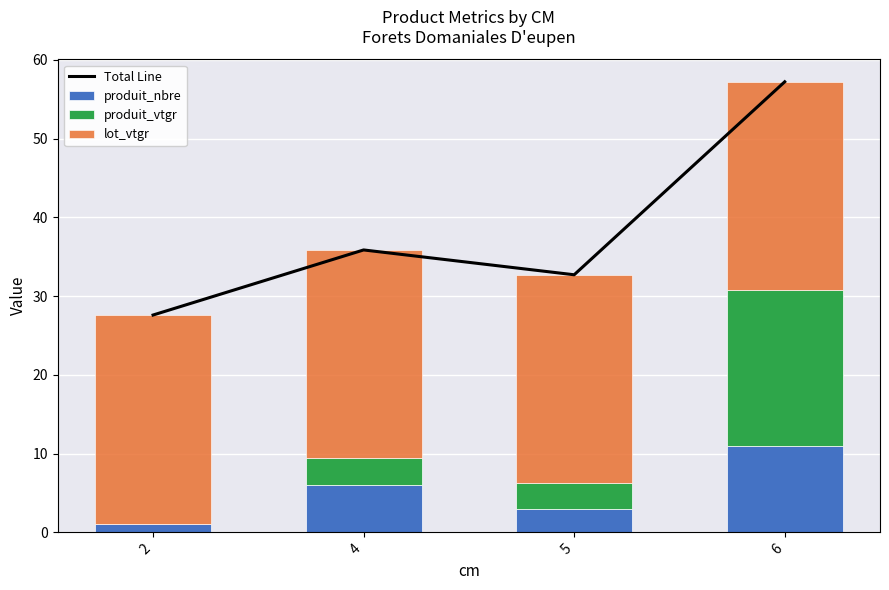

What is the sum of all produit_nbre values?

21.0